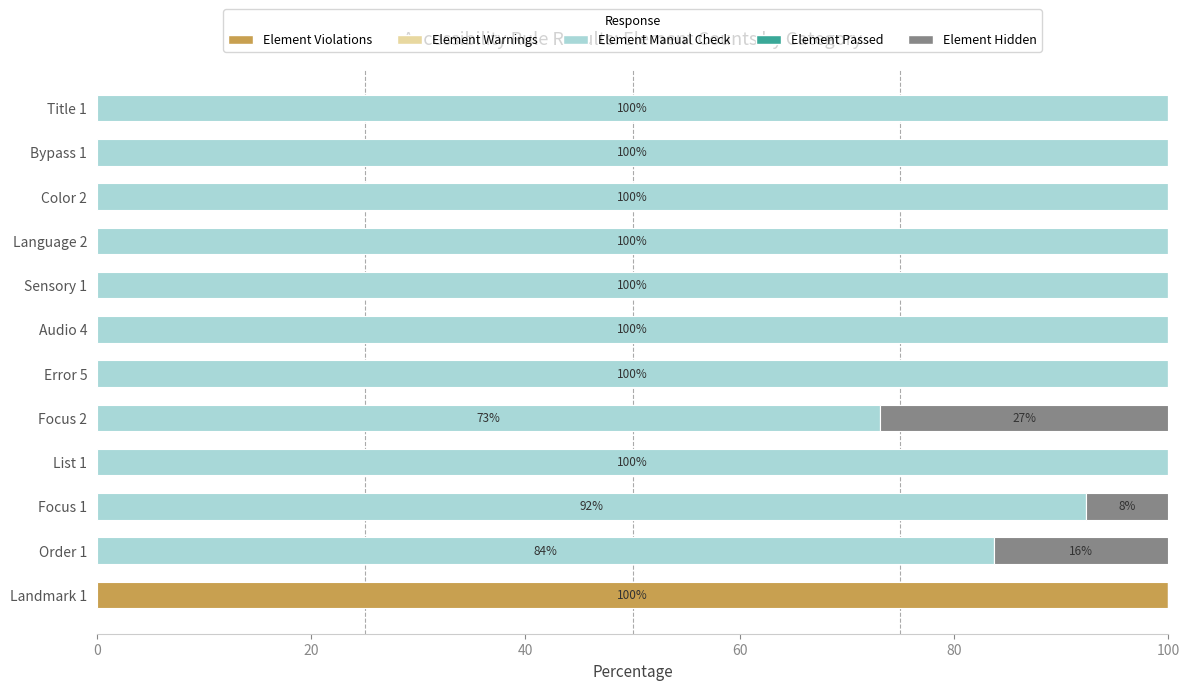

What is the sum of all Element Violations values?

100.0